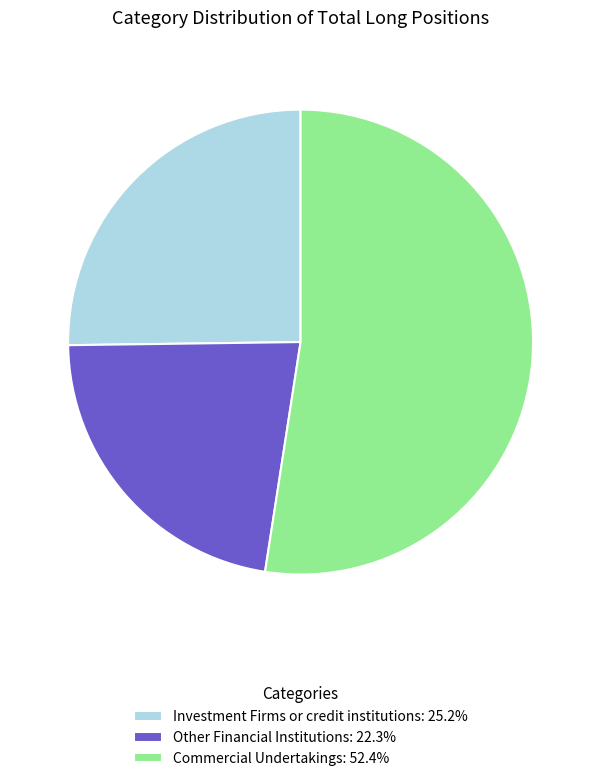

How many slices are in this pie chart?

3